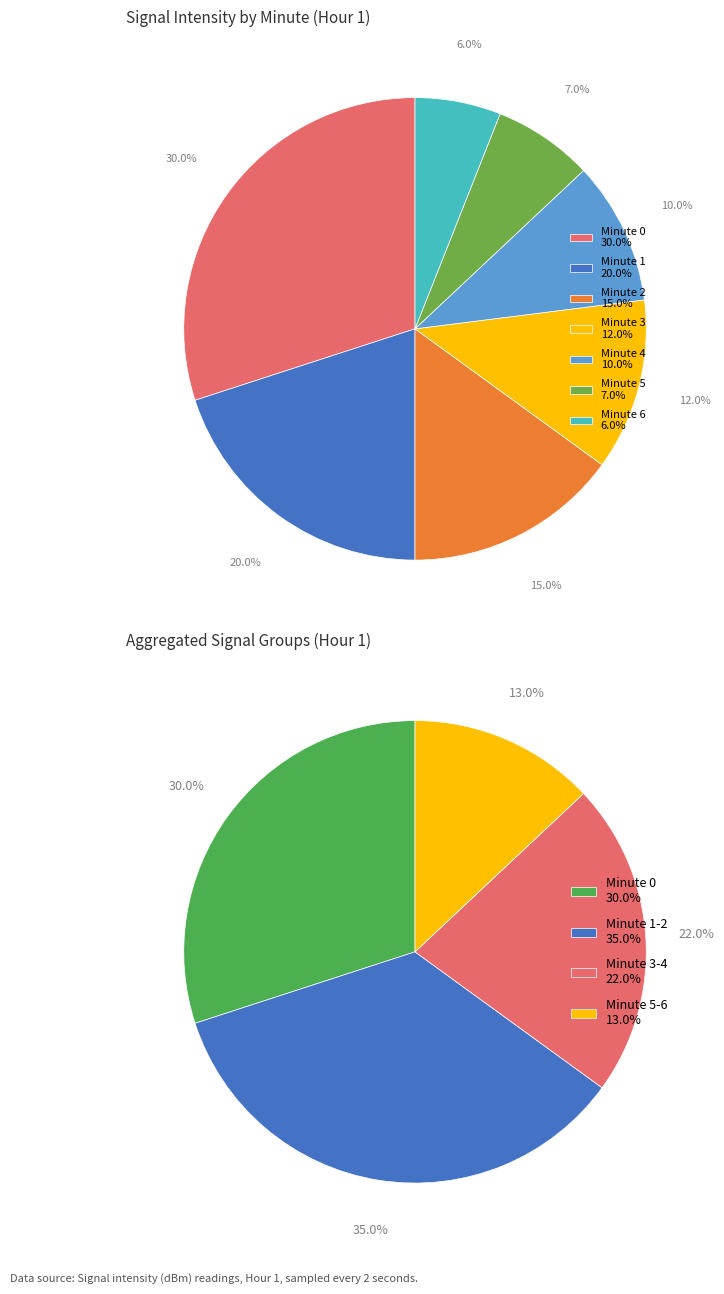

Is Minute 0 the majority of the pie?

No